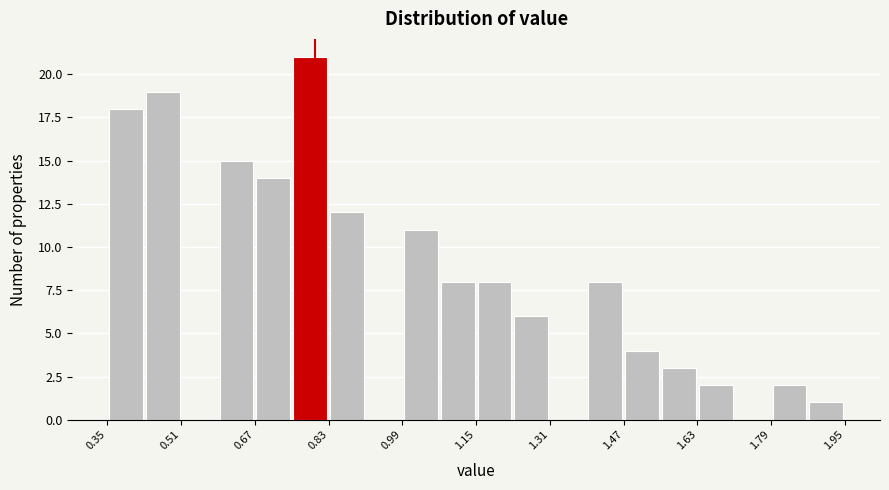

Reading left to right, transcribe this chart: for each bar, give the range it covers on the x-axis and its height. Neither the bar edges nor the heights are printed on the chart, so give them approximately, as read against the axes.

0.35 to 0.43: 18
0.43 to 0.51: 19
0.51 to 0.59: 0
0.59 to 0.67: 15
0.67 to 0.75: 14
0.75 to 0.83: 21
0.83 to 0.91: 12
0.91 to 0.99: 0
0.99 to 1.07: 11
1.07 to 1.15: 8
1.15 to 1.23: 8
1.23 to 1.31: 6
1.31 to 1.39: 0
1.39 to 1.47: 8
1.47 to 1.55: 4
1.55 to 1.63: 3
1.63 to 1.71: 2
1.71 to 1.79: 0
1.79 to 1.87: 2
1.87 to 1.95: 1